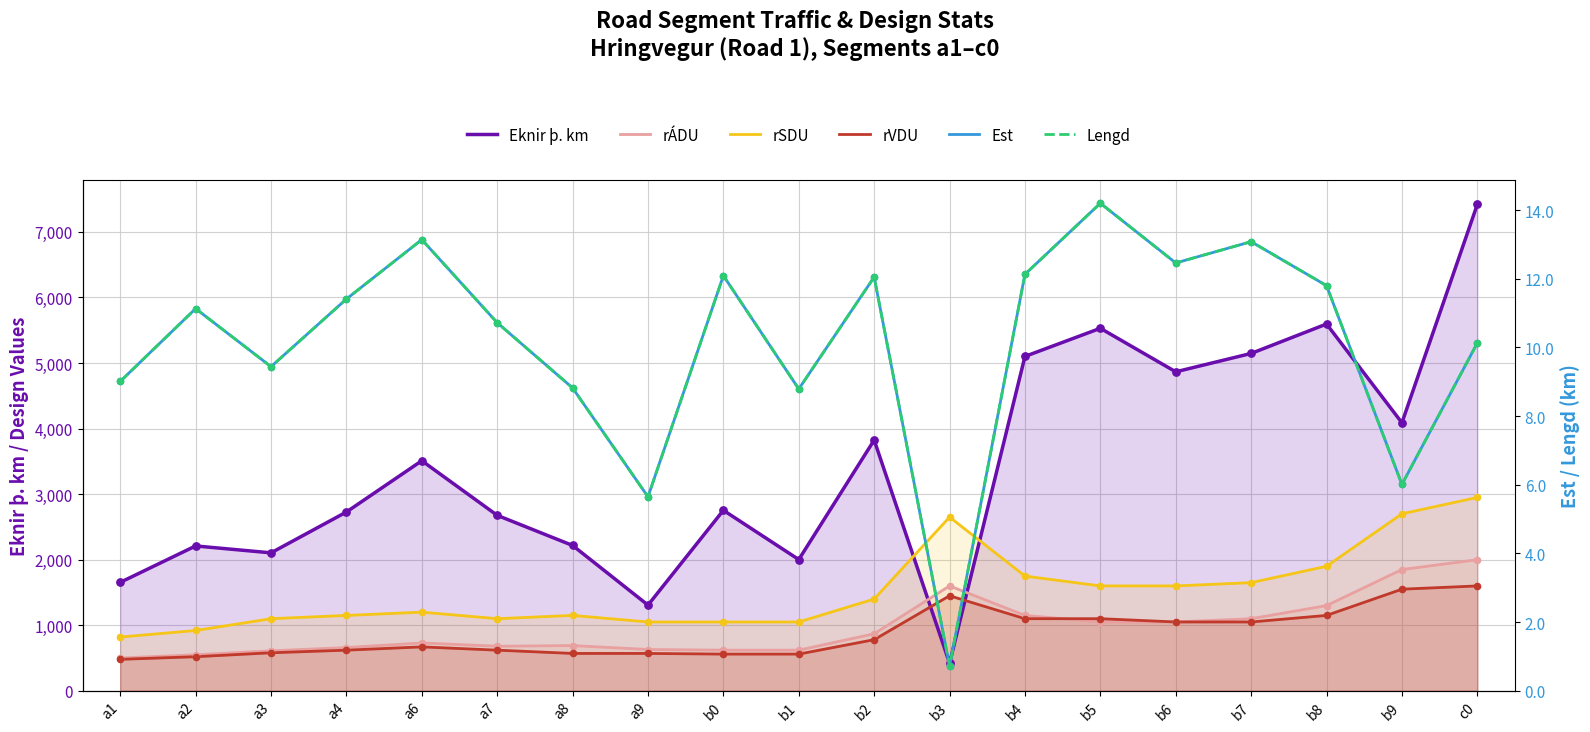

Which series has the widest spread of Y values?

Eknir þ. km